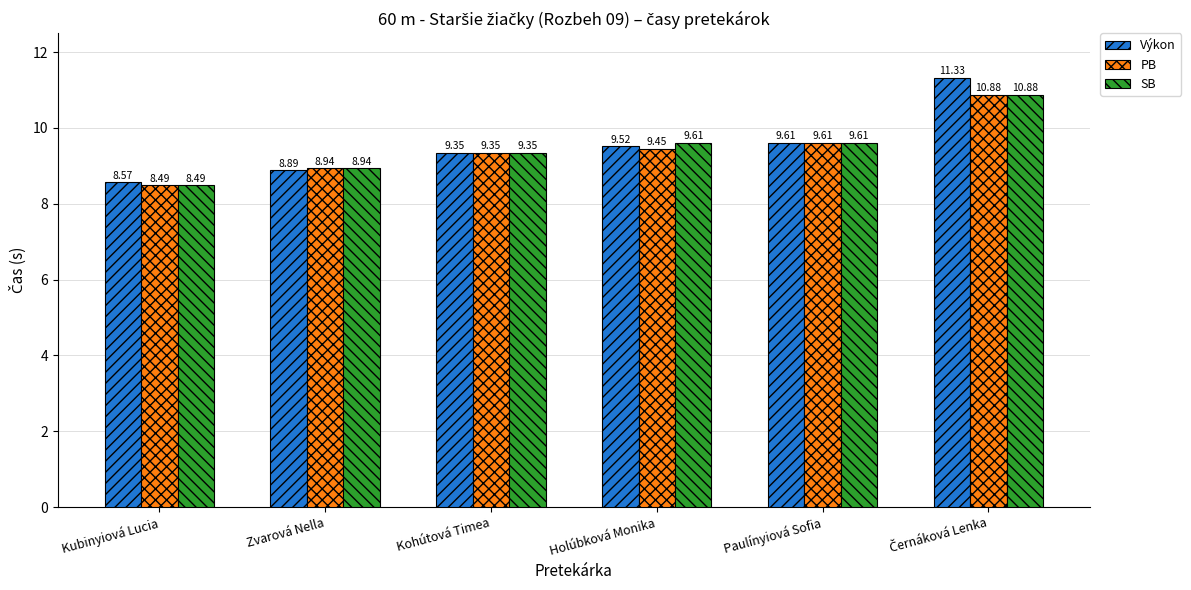

What are all the series names shown in the legend?

Výkon, PB, SB